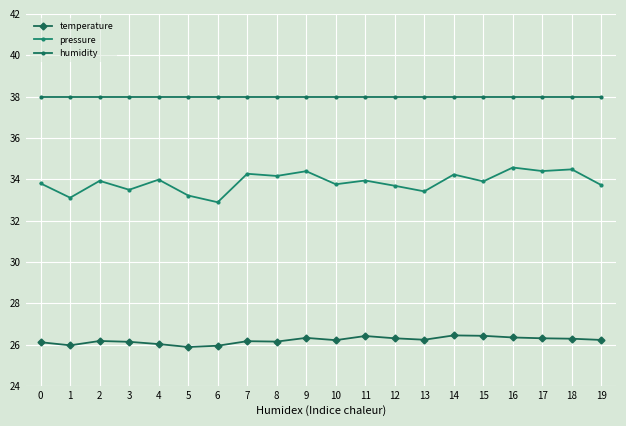

Is this an area chart (filled region under the line)?

No